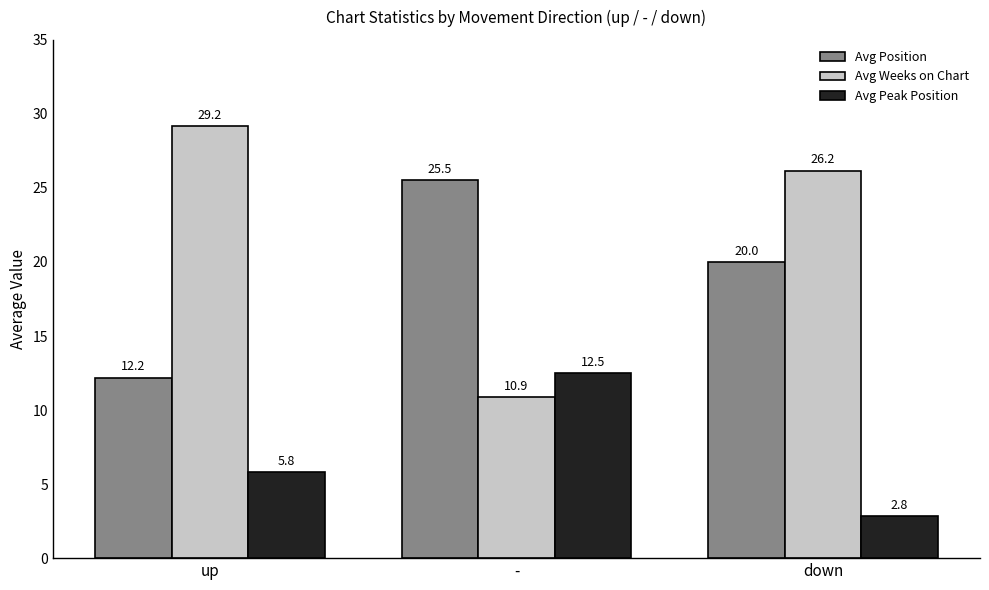

Reading left to right, list all the values displayed in this chart.

Avg Position: up=12.2	-=25.5	down=20.0
Avg Weeks on Chart: up=29.2	-=10.9	down=26.2
Avg Peak Position: up=5.8	-=12.5	down=2.8